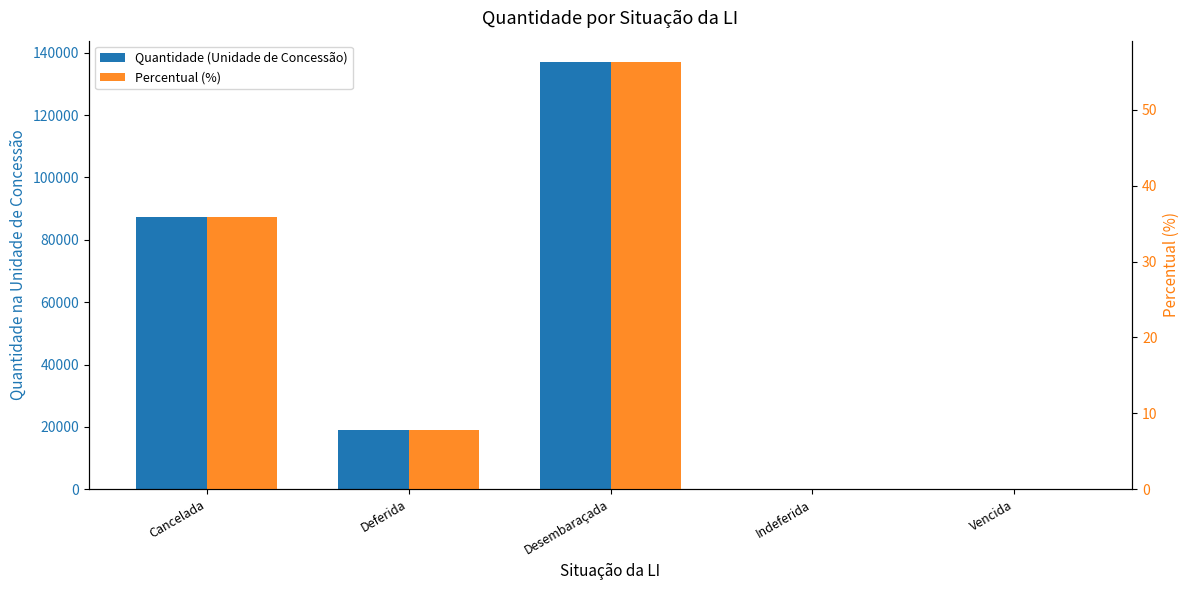

Reading right to left, what are all the values shown in this chart?

Quantidade (Unidade de Concessão): 131.8	135.6	137029.4	18860.9	87318.9
Percentual (%): 0.1	0.1	56.3	7.7	35.9